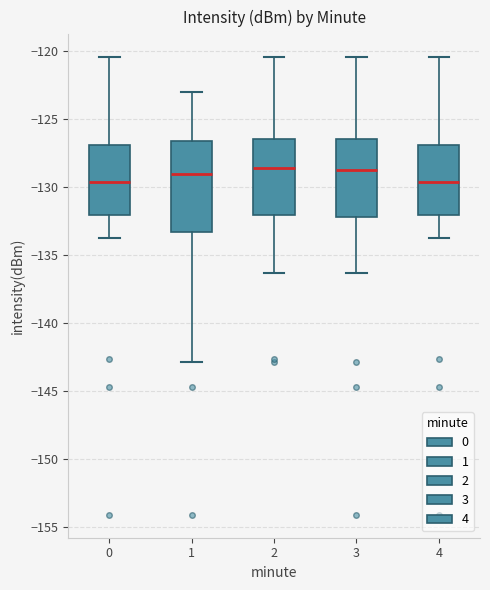

Reading left to right, transcribe this box plot: for each box, give where its median line is, the range the box spans, and where its two whiskers end, as read against the y-axis. The values are not printed on the chart, so give them approximately, as read against the axis.

0: median -129.5, box -132.0 to -127.0, whiskers -134.0 to -120.5
1: median -129.0, box -133.5 to -126.5, whiskers -143.0 to -123.0
2: median -128.5, box -132.0 to -126.5, whiskers -136.5 to -120.5
3: median -128.5, box -132.0 to -126.5, whiskers -136.5 to -120.5
4: median -129.5, box -132.0 to -127.0, whiskers -134.0 to -120.5